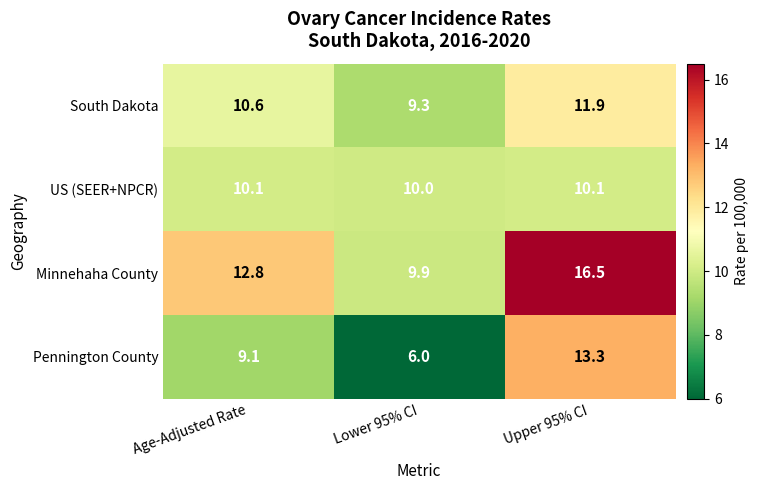

What is the sum of all Pennington County values?

28.4